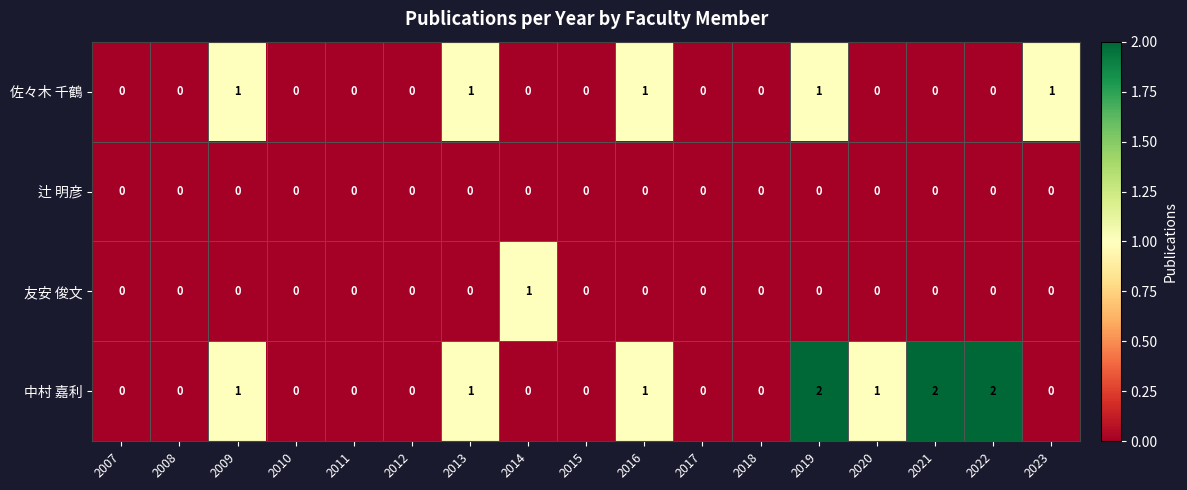

At which category is the sum across all series the highest?

2019